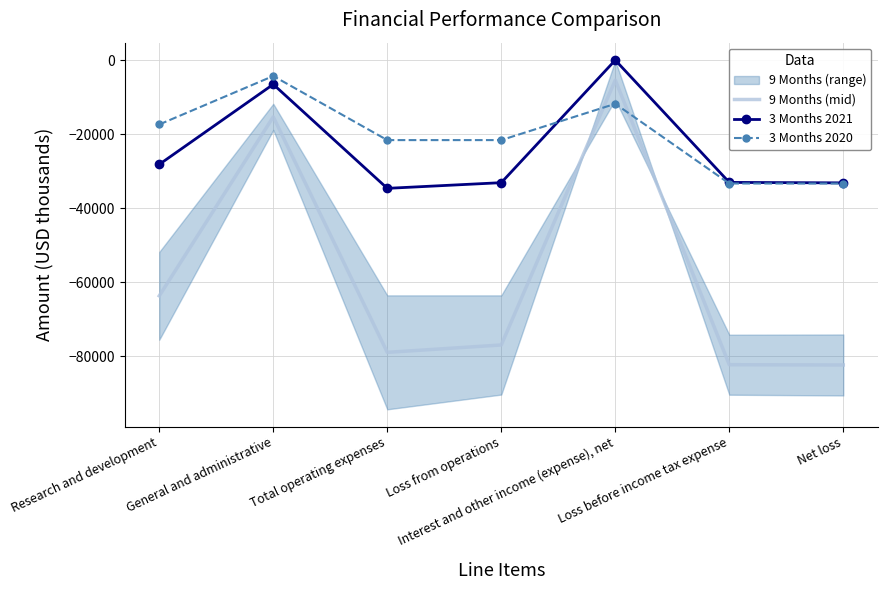

Reading left to right, extract all data points from this chart.

9 Months (mid): Research and development=-63682.0	General and administrative=-15274.5	Total operating expenses=-78956.5	Loss from operations=-76960.5	Interest and other income (expense), net=-5338.5	Loss before income tax expense=-82299.0	Net loss=-82370.5
3 Months 2021: Research and development=-28132.0	General and administrative=-6473.0	Total operating expenses=-34605.0	Loss from operations=-33068.0	Interest and other income (expense), net=70.0	Loss before income tax expense=-32998.0	Net loss=-33124.0
3 Months 2020: Research and development=-17332.0	General and administrative=-4225.0	Total operating expenses=-21557.0	Loss from operations=-21557.0	Interest and other income (expense), net=-11740.0	Loss before income tax expense=-33297.0	Net loss=-33297.0